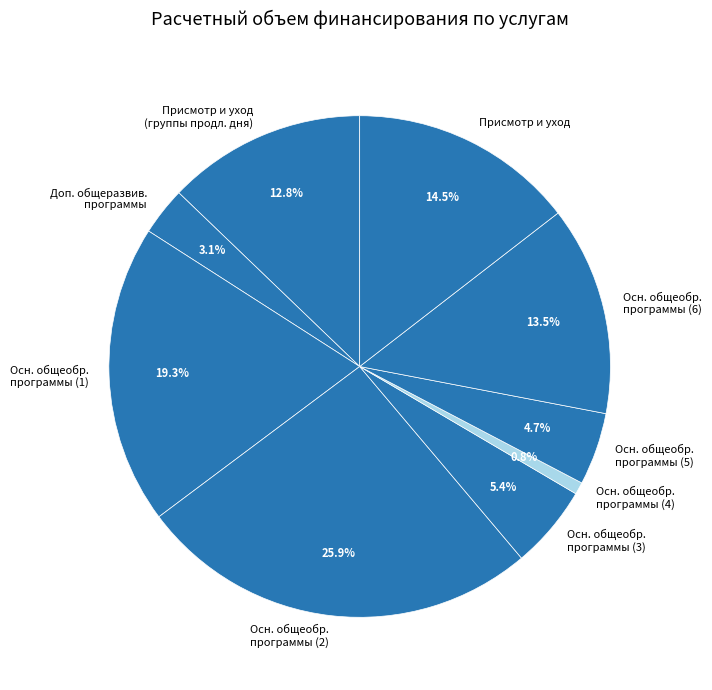

How many slices are in this pie chart?

9